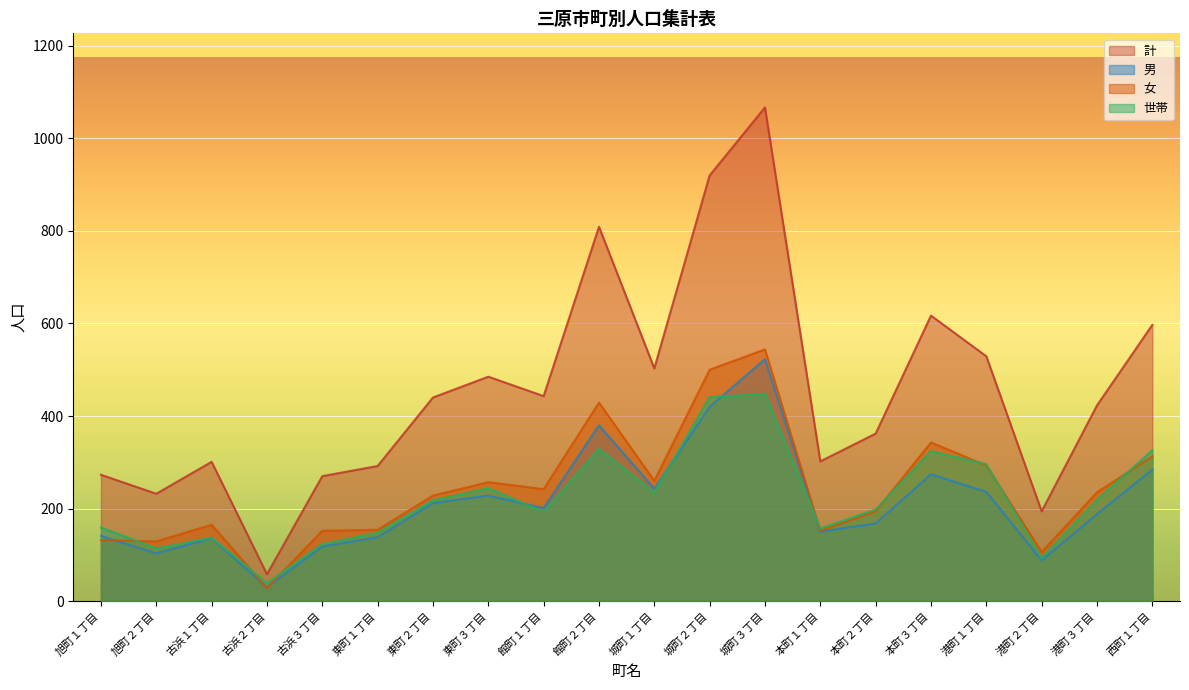

At which label does 計 reach its peak?

城町３丁目